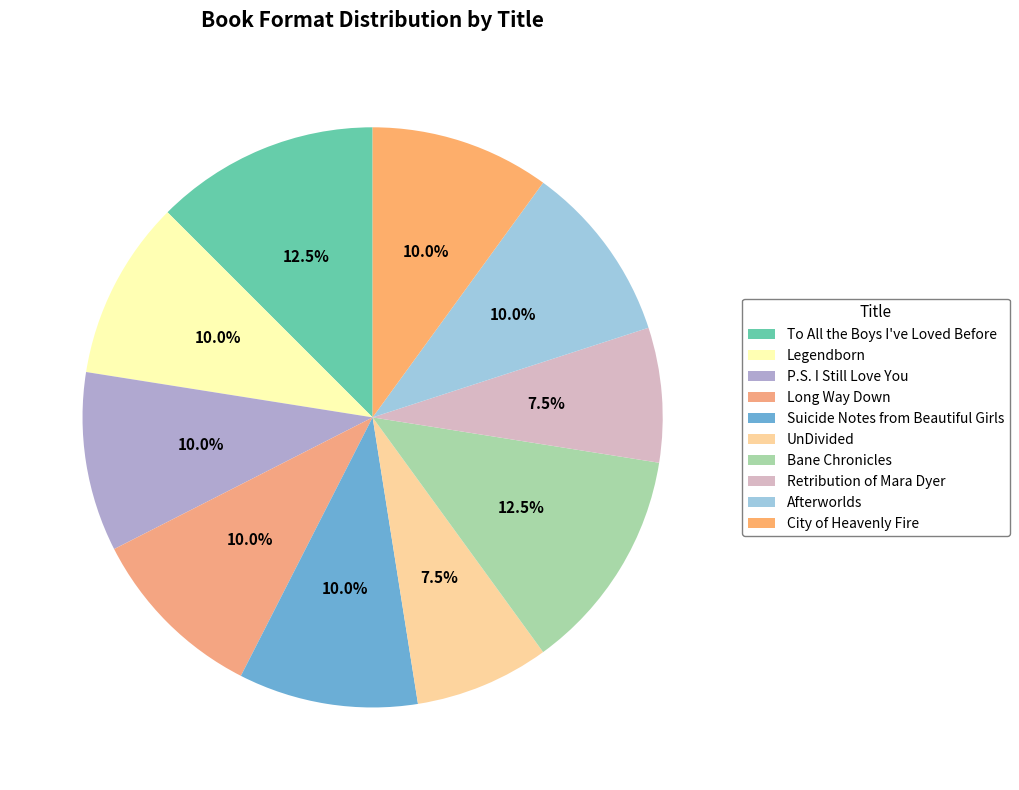

Is the sum of Retribution of Mara Dyer and P.S. I Still Love You greater than half?

No